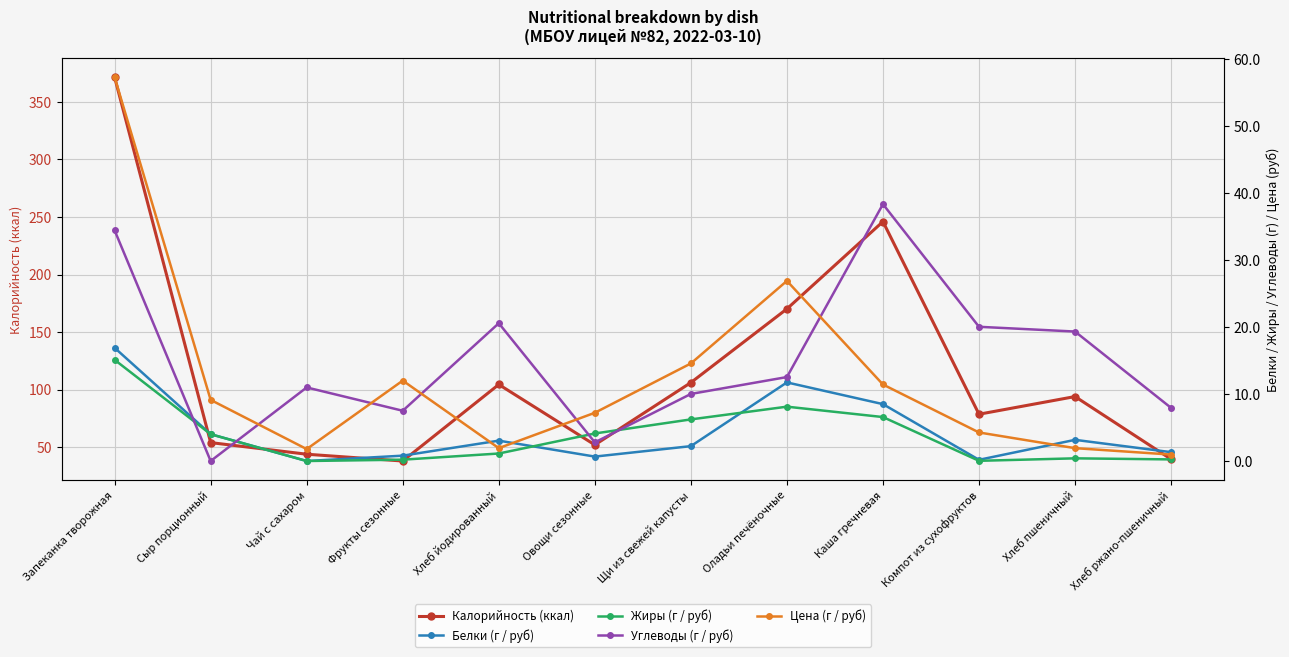

What is the label of the 7th point from the left?

Щи из свежей капусты